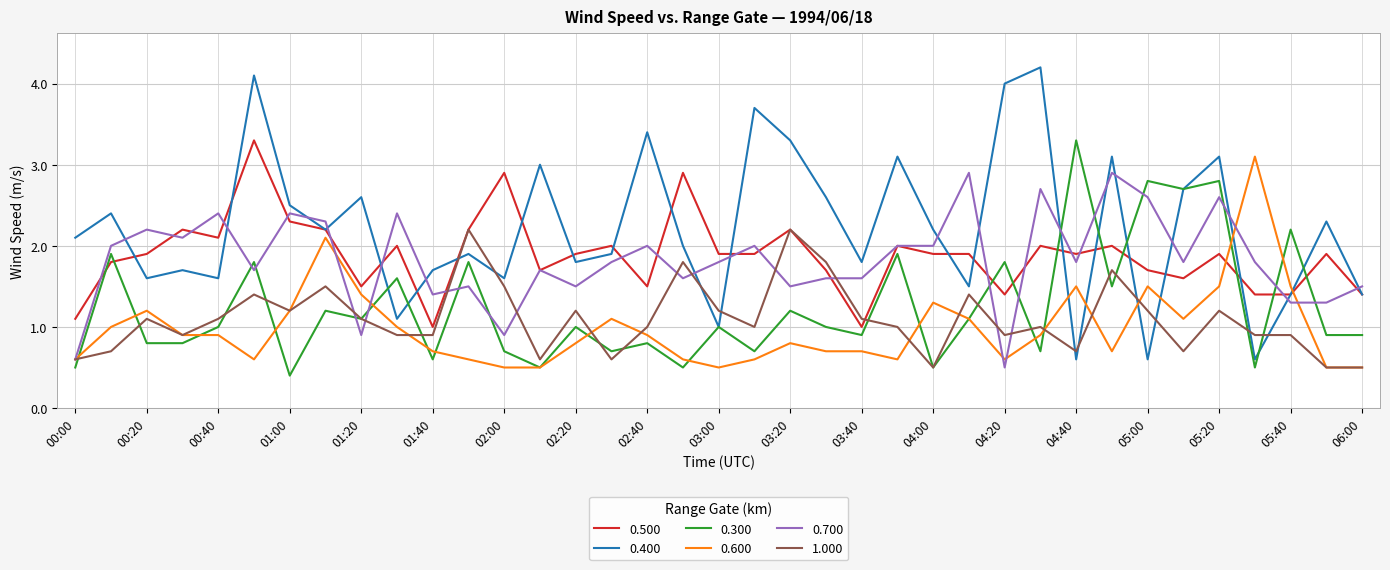

Reading left to right, what are all the values shown in this chart?

0.500: 1.1	1.8	1.9	2.2	2.1	3.3	2.3	2.2	1.5	2.0	1.0	2.2	2.9	1.7	1.9	2.0	1.5	2.9	1.9	1.9	2.2	1.7	1.0	2.0	1.9	1.9	1.4	2.0	1.9	2.0	1.7	1.6	1.9	1.4	1.4	1.9	1.4
0.400: 2.1	2.4	1.6	1.7	1.6	4.1	2.5	2.2	2.6	1.1	1.7	1.9	1.6	3.0	1.8	1.9	3.4	2.0	1.0	3.7	3.3	2.6	1.8	3.1	2.2	1.5	4.0	4.2	0.6	3.1	0.6	2.7	3.1	0.6	1.4	2.3	1.4
0.300: 0.5	1.9	0.8	0.8	1.0	1.8	0.4	1.2	1.1	1.6	0.6	1.8	0.7	0.5	1.0	0.7	0.8	0.5	1.0	0.7	1.2	1.0	0.9	1.9	0.5	1.1	1.8	0.7	3.3	1.5	2.8	2.7	2.8	0.5	2.2	0.9	0.9
0.600: 0.6	1.0	1.2	0.9	0.9	0.6	1.2	2.1	1.4	1.0	0.7	0.6	0.5	0.5	0.8	1.1	0.9	0.6	0.5	0.6	0.8	0.7	0.7	0.6	1.3	1.1	0.6	0.9	1.5	0.7	1.5	1.1	1.5	3.1	1.5	0.5	0.5
0.700: 0.6	2.0	2.2	2.1	2.4	1.7	2.4	2.3	0.9	2.4	1.4	1.5	0.9	1.7	1.5	1.8	2.0	1.6	1.8	2.0	1.5	1.6	1.6	2.0	2.0	2.9	0.5	2.7	1.8	2.9	2.6	1.8	2.6	1.8	1.3	1.3	1.5
1.000: 0.6	0.7	1.1	0.9	1.1	1.4	1.2	1.5	1.1	0.9	0.9	2.2	1.5	0.6	1.2	0.6	1.0	1.8	1.2	1.0	2.2	1.8	1.1	1.0	0.5	1.4	0.9	1.0	0.7	1.7	1.2	0.7	1.2	0.9	0.9	0.5	0.5